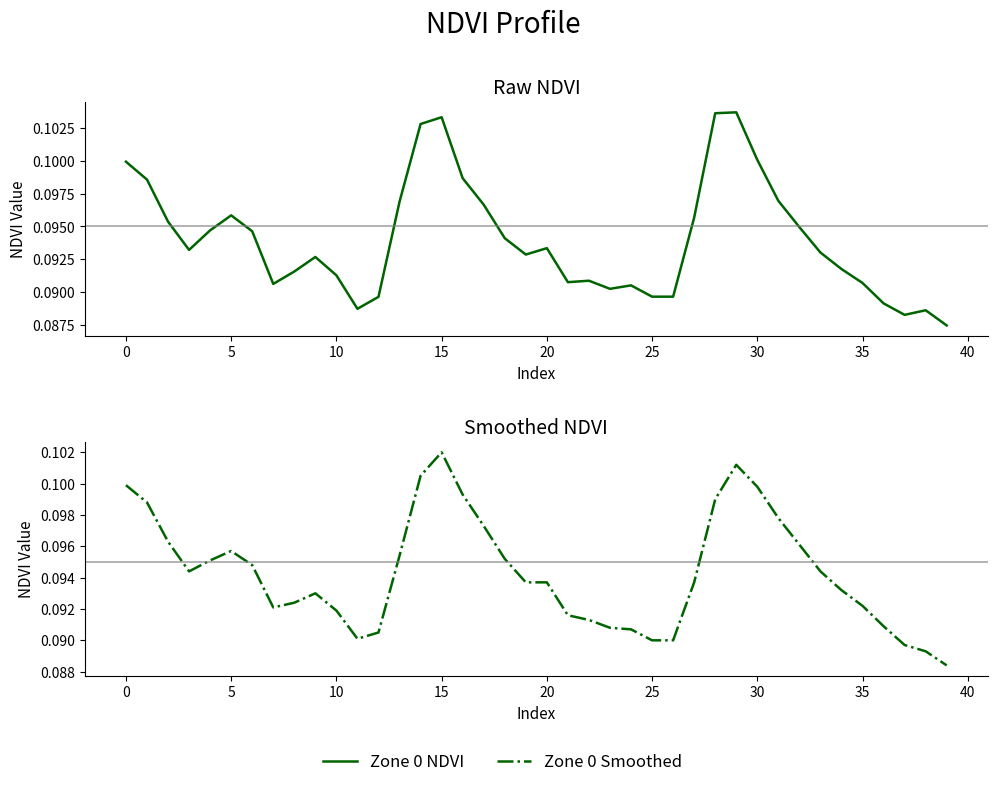

How many lines are shown in the chart?

2